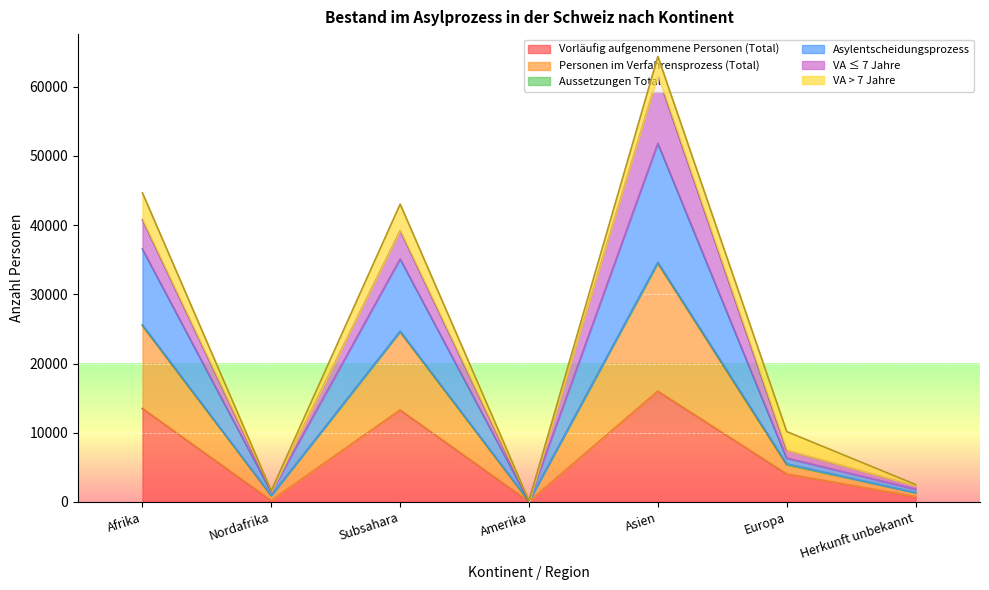

What is the highest value of the Vorläufig aufgenommene Personen (Total) series?

16016